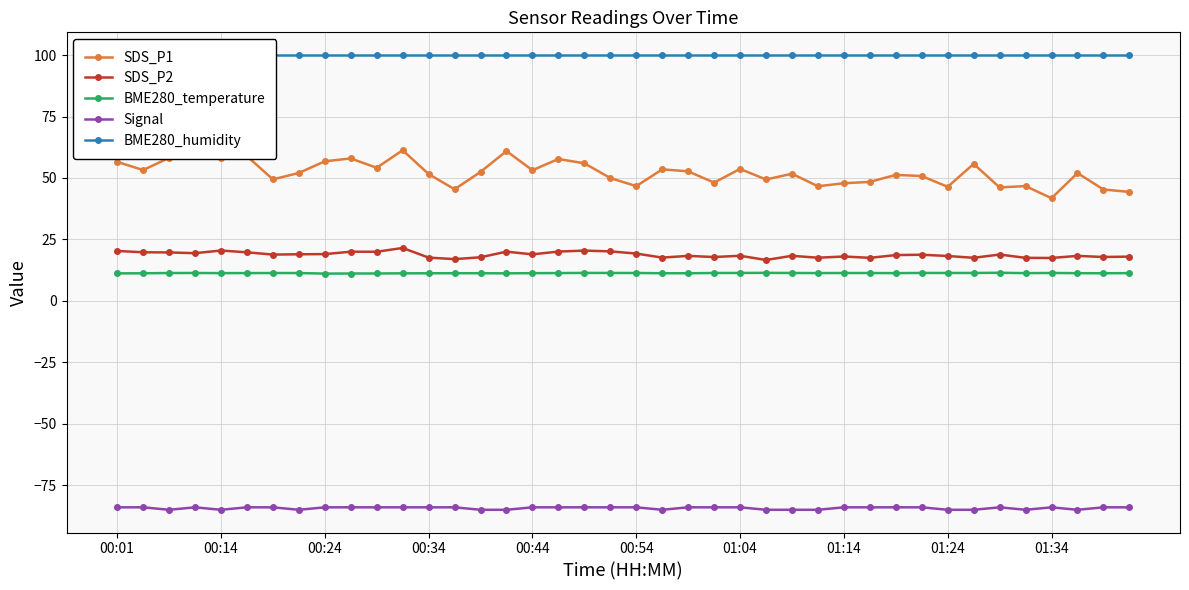

True or false: SDS_P2 and Signal cross at least once.

False